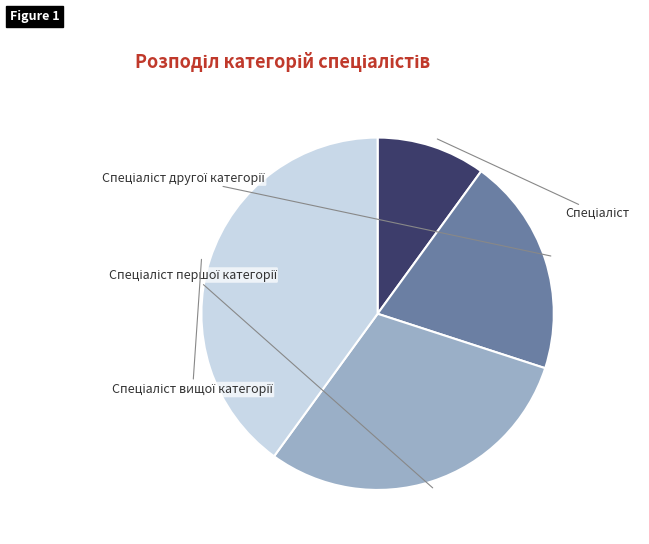

What is the smallest slice in the pie chart?

Спеціаліст